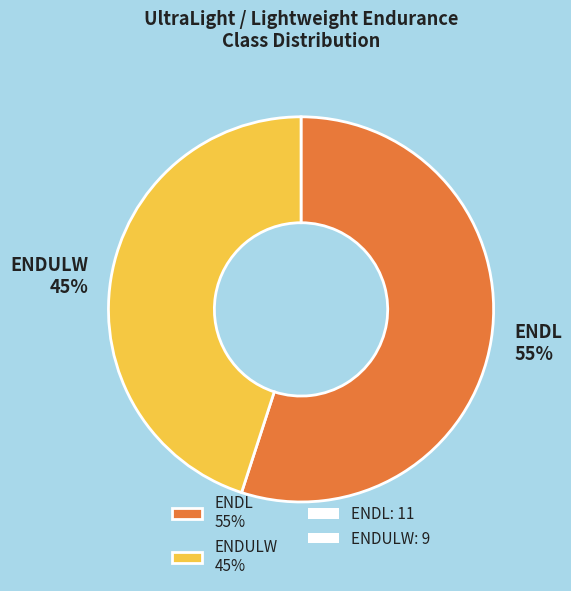

Which category has the biggest portion of the pie?

ENDL